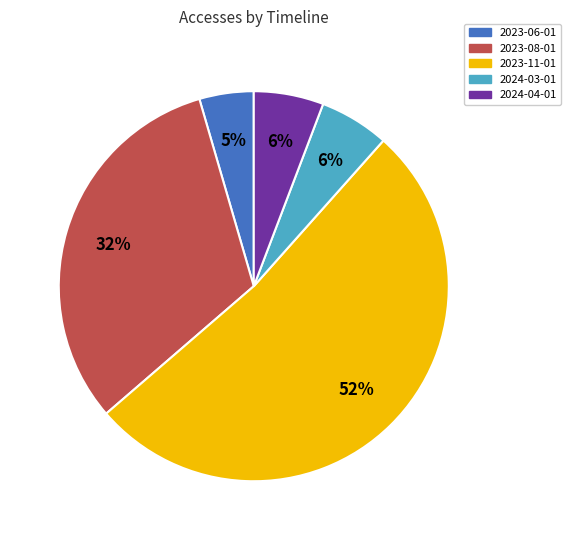

Between 2023-06-01 and 2024-04-01, which is larger?

2024-04-01